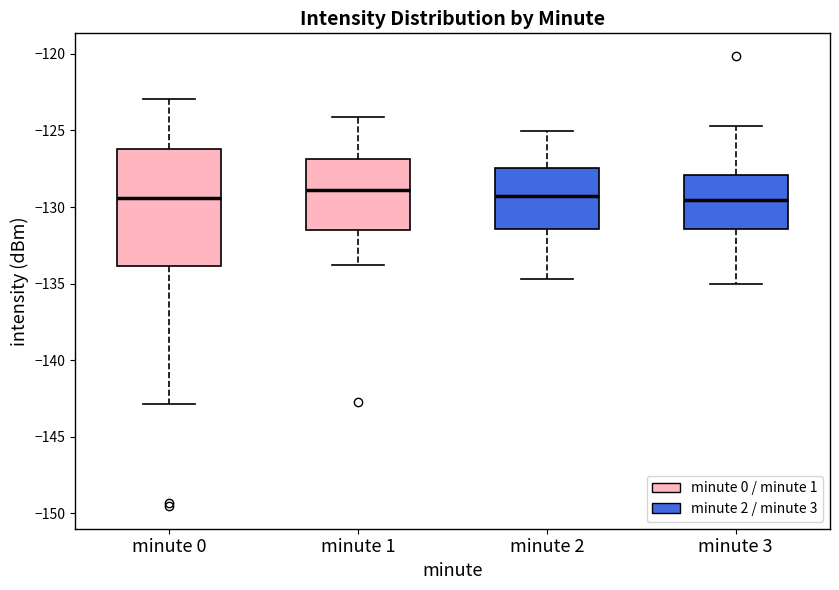

Which box is the tallest, from its lower edge to its upper edge?

minute 0